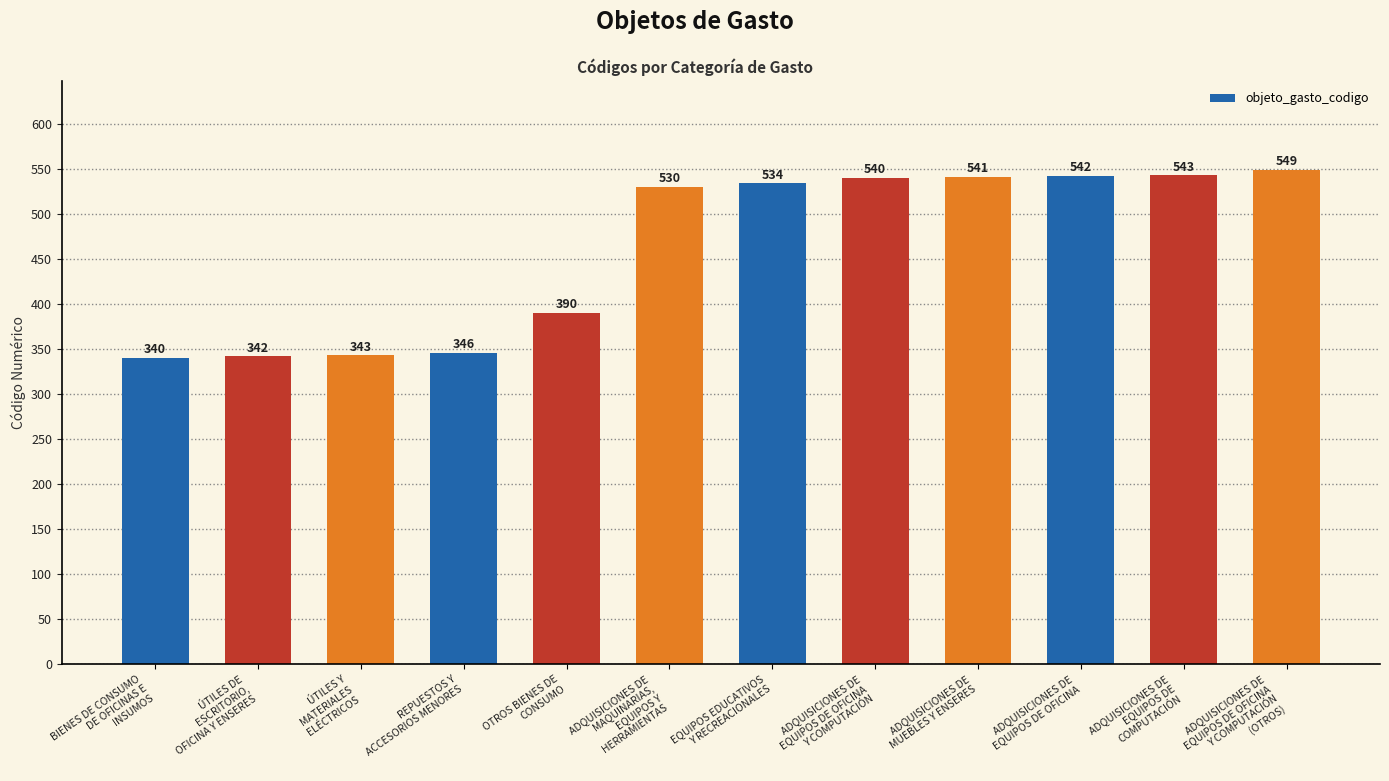

At which label is the value closest to 444?

OTROS BIENES DE
CONSUMO